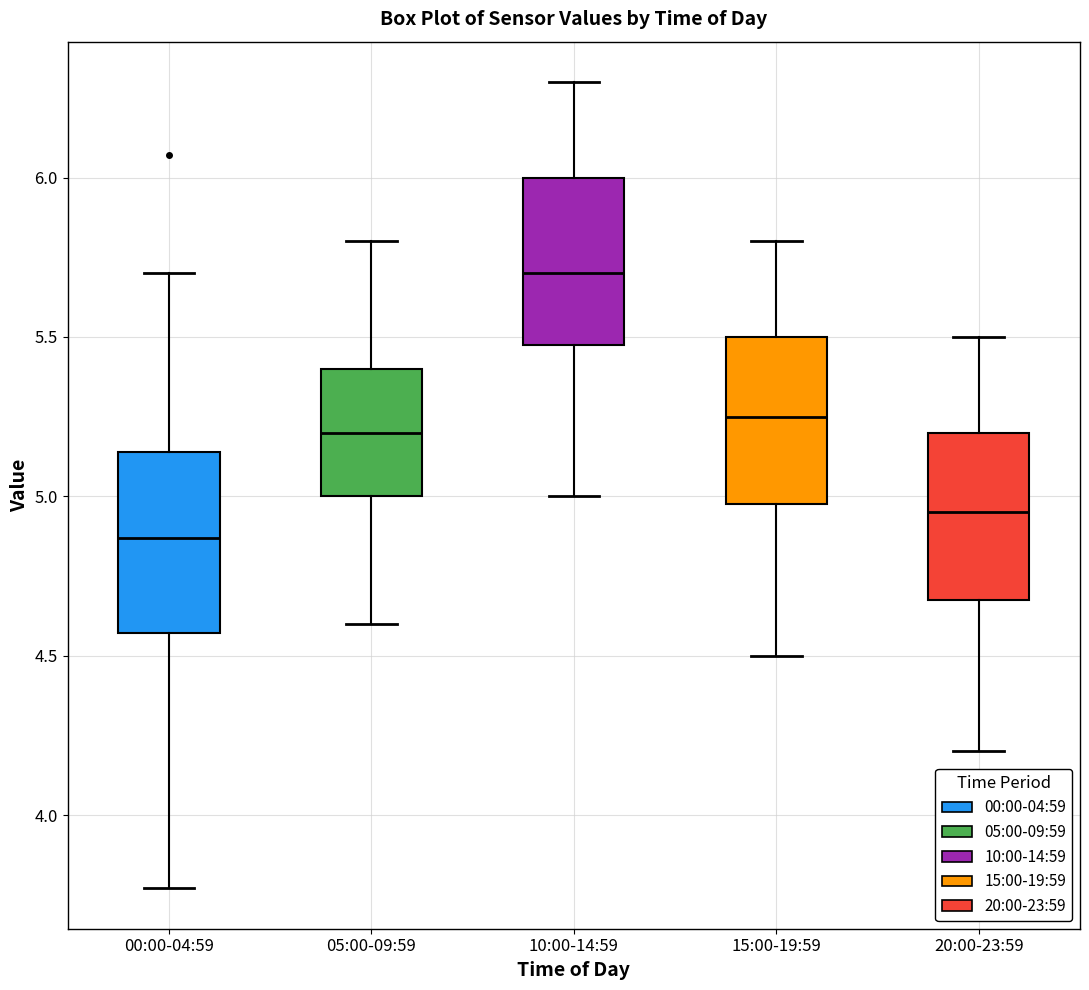

Reading left to right, read every box against the y-axis: the position of its median line, the range the box covers, and the ends of its whiskers. The values are not printed on the chart, so give them approximately, as read against the axis.

00:00-04:59: median 4.85, box 4.55 to 5.15, whiskers 3.75 to 5.70
05:00-09:59: median 5.20, box 5.00 to 5.40, whiskers 4.60 to 5.80
10:00-14:59: median 5.70, box 5.50 to 6.00, whiskers 5.00 to 6.30
15:00-19:59: median 5.25, box 5.00 to 5.50, whiskers 4.50 to 5.80
20:00-23:59: median 4.95, box 4.70 to 5.20, whiskers 4.20 to 5.50